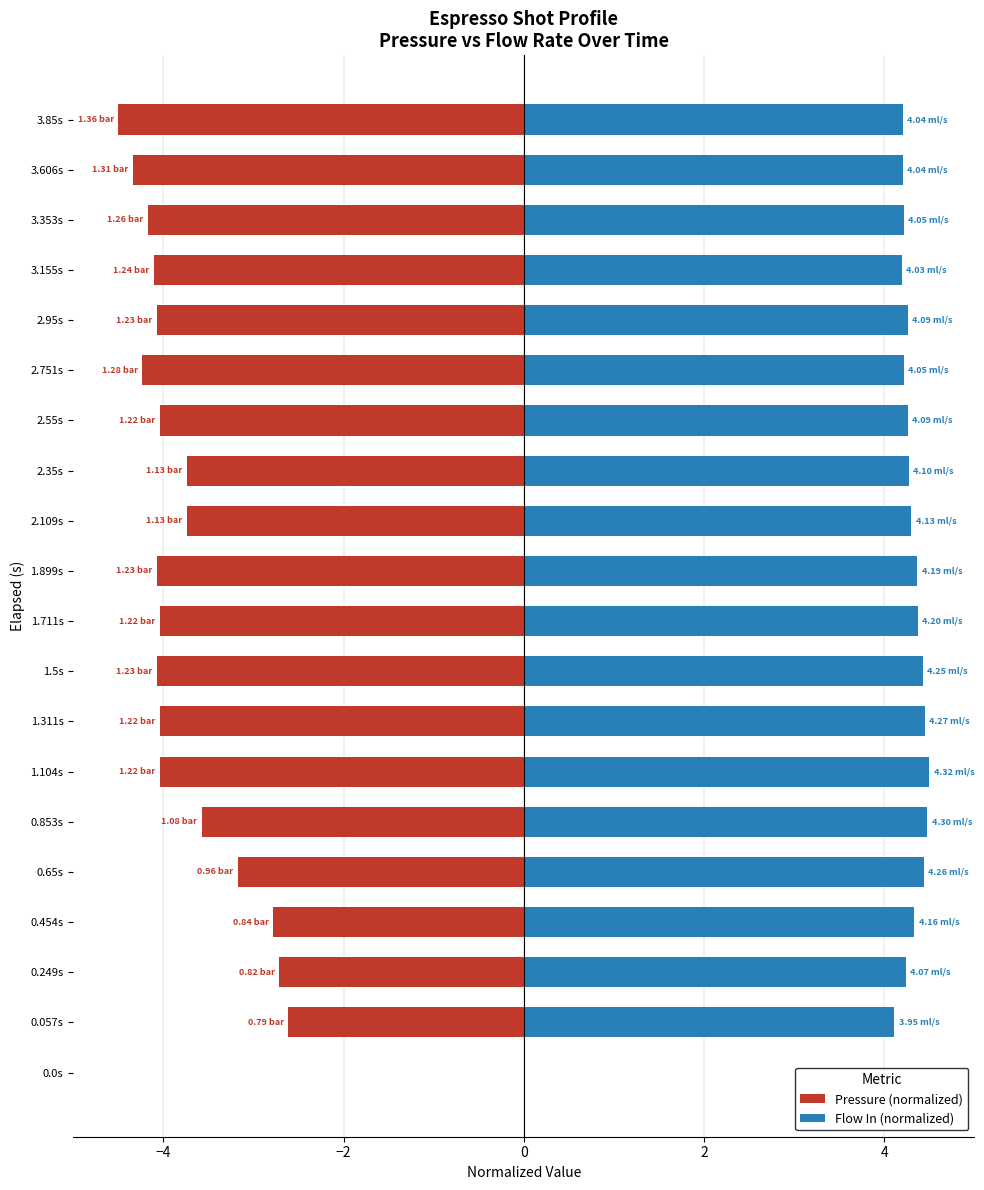

True or false: Flow In (normalized) has a value of 4.1 at 0.057s.

True